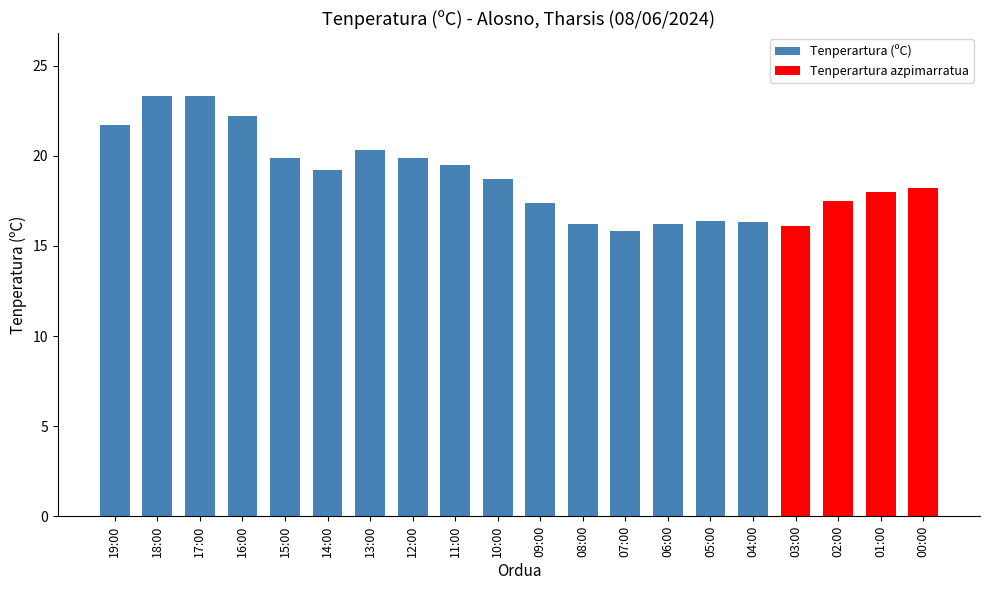

At which label does the data first exceed 18?

19:00